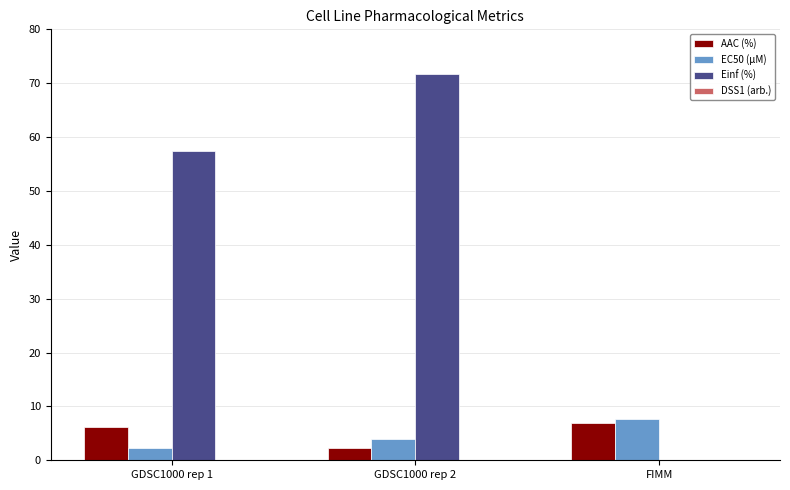

Count the number of data series in this chart.

4